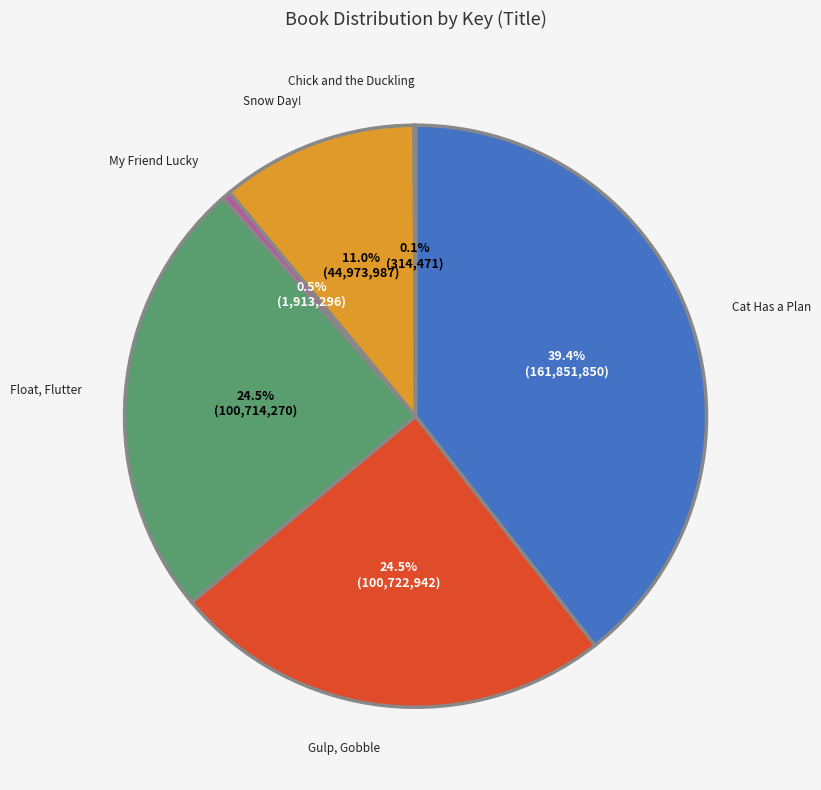

To the nearest percent, what is the combined percentage of My Friend Lucky and Cat Has a Plan?

40%